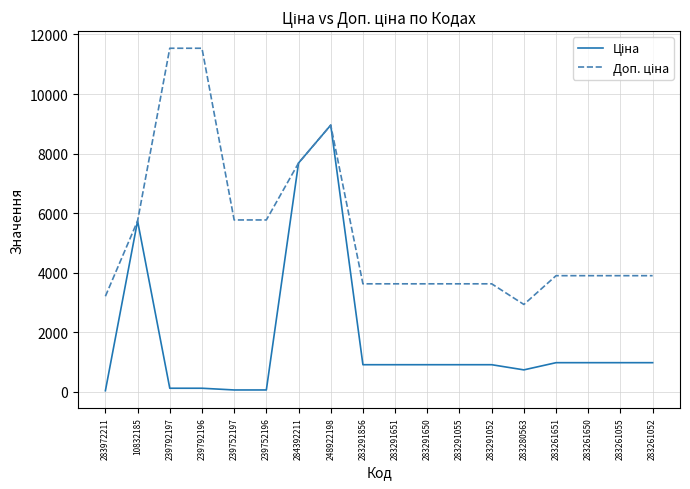

What is the maximum value shown in the chart?

11537.0